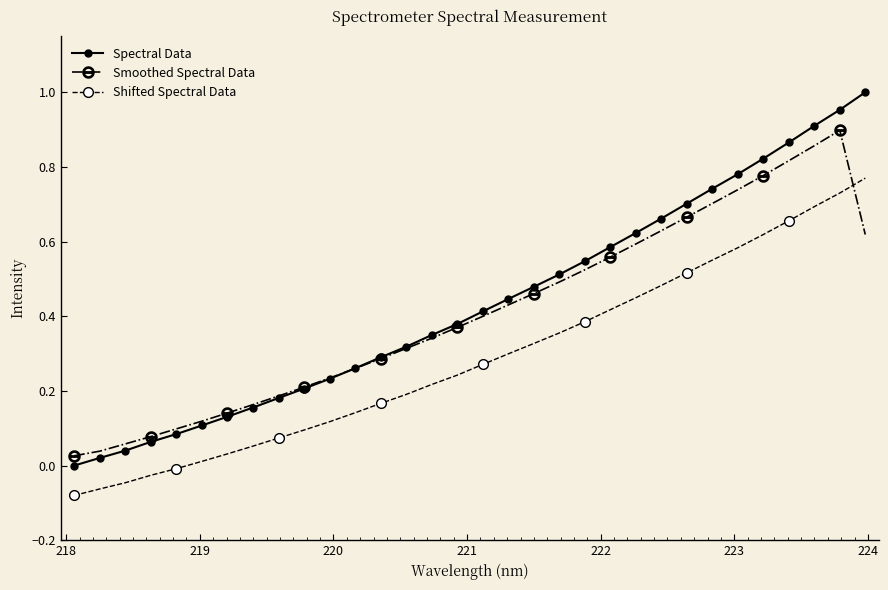

List the series in order of their peak value, highest first.

Spectral Data, Smoothed Spectral Data, Shifted Spectral Data